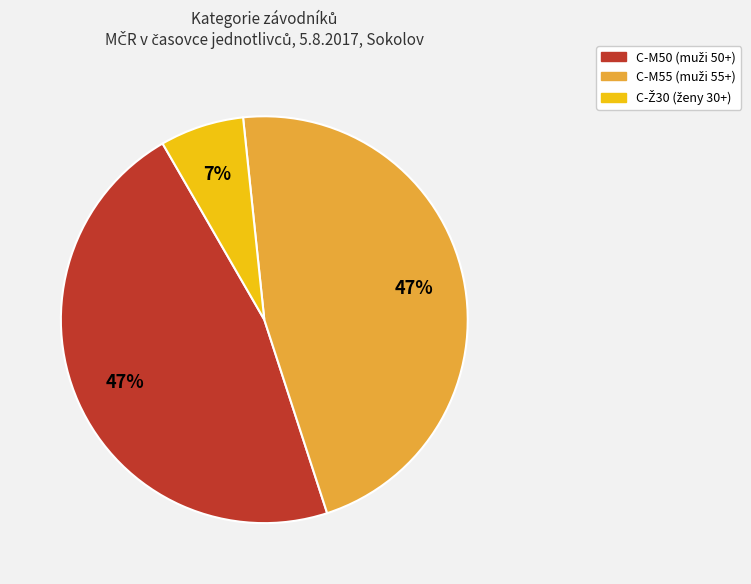

Is there a majority slice in this chart?

No